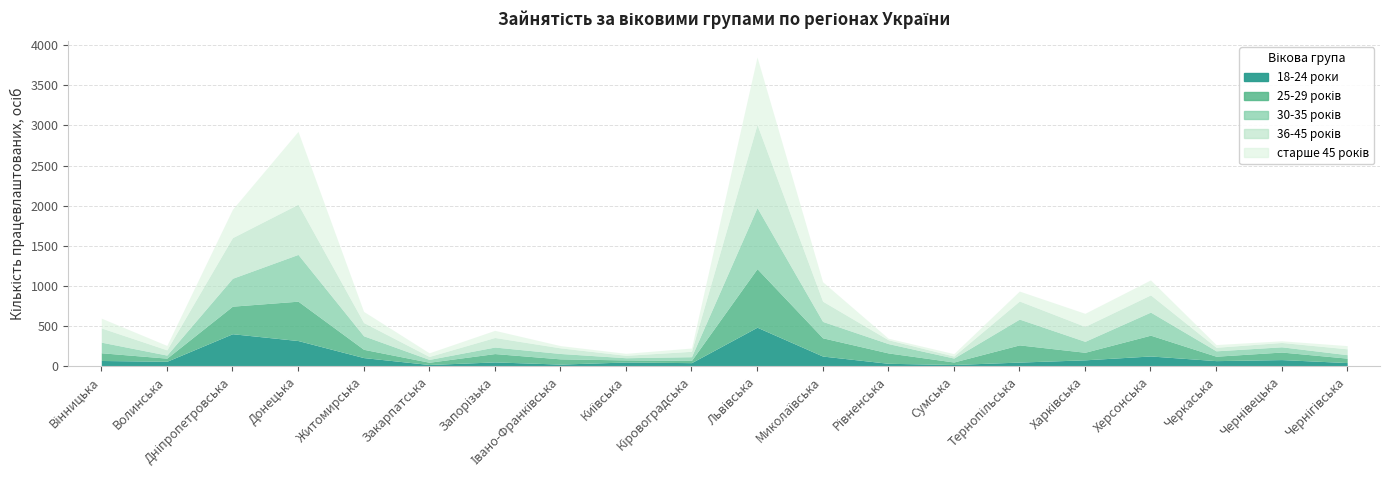

Count the number of data series in this chart.

5